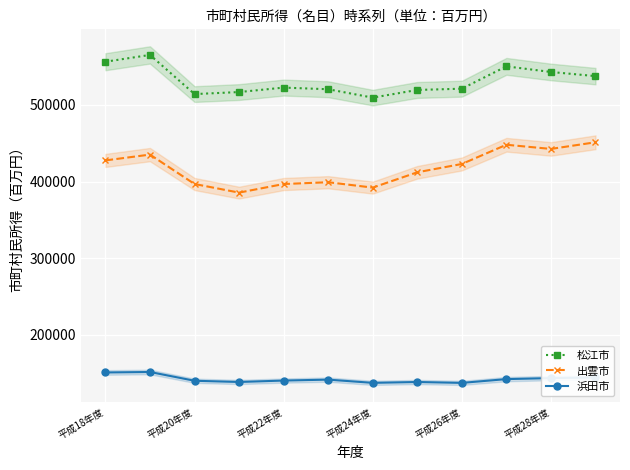

What is the value of the 出雲市 point at the 1st from the left?

427612